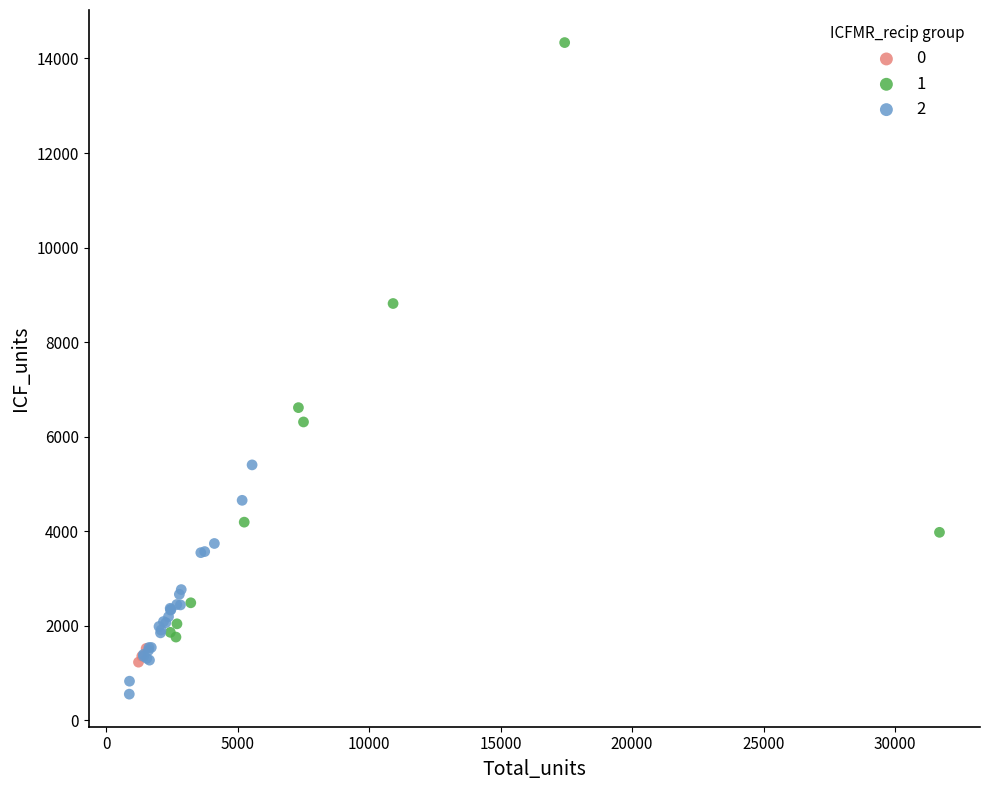

Which series contains the lowest Y value?

2